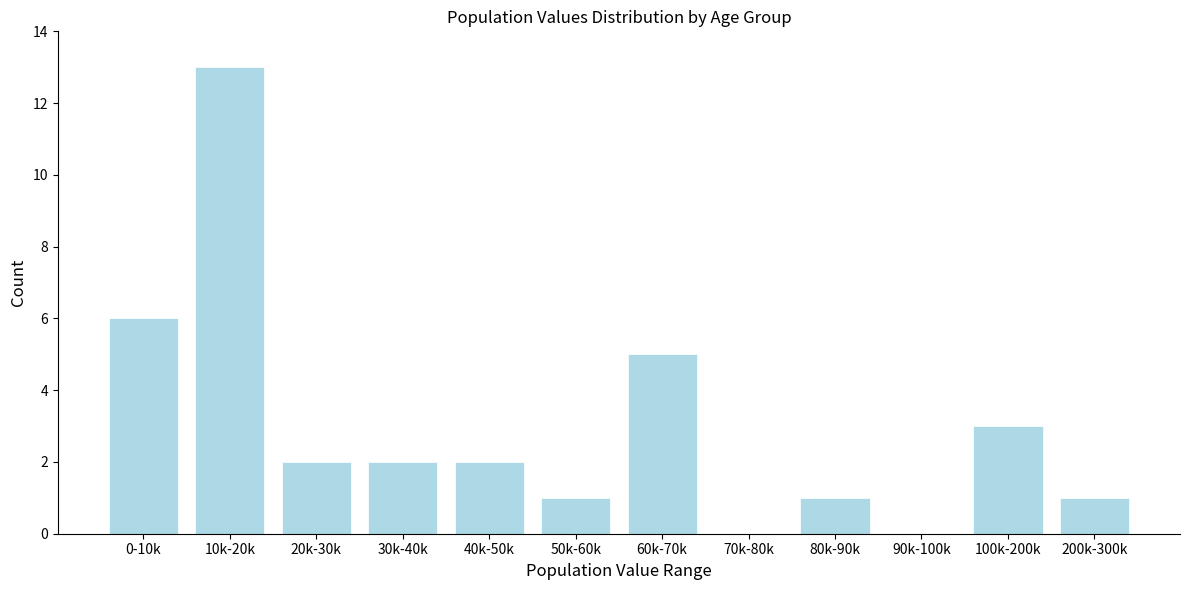

Reading left to right, extract all data points from this chart.

0-10k=6	10k-20k=13	20k-30k=2	30k-40k=2	40k-50k=2	50k-60k=1	60k-70k=5	70k-80k=0	80k-90k=1	90k-100k=0	100k-200k=3	200k-300k=1